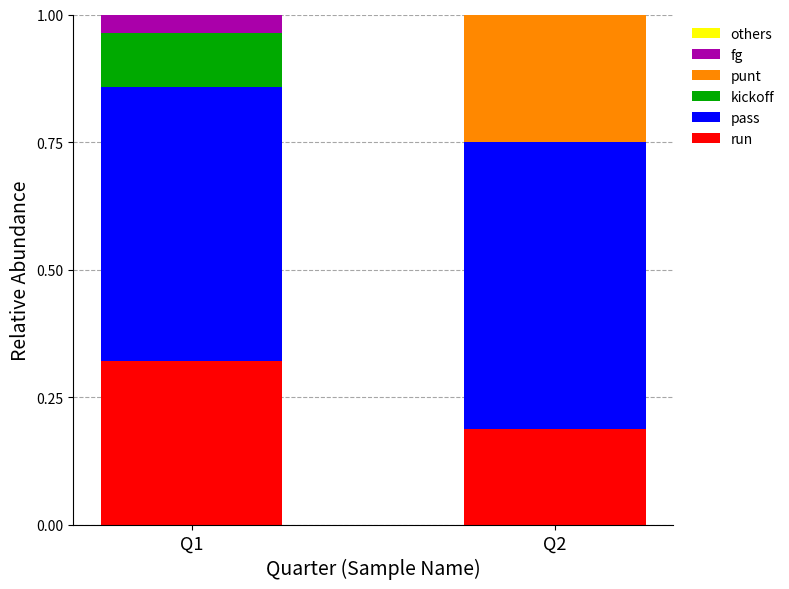

What is the total value across all series at Q1?

1.0